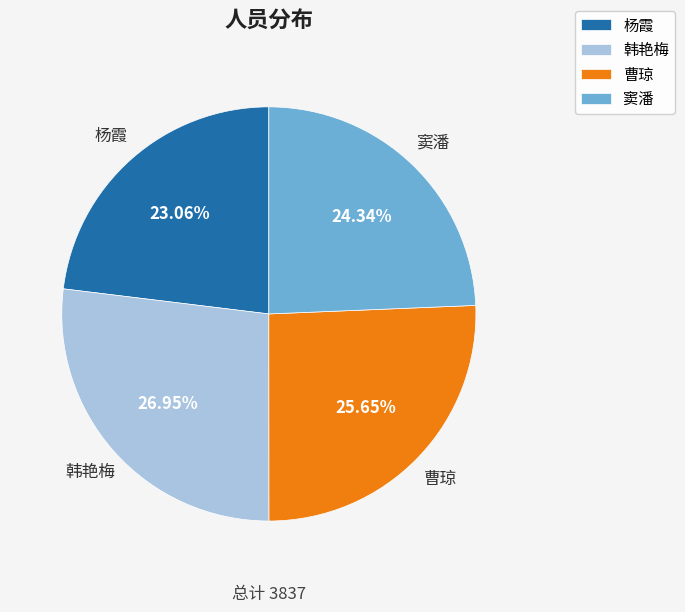

Approximately how many times larger is the value at 曹琼 compared to 韩艳梅?

1.0